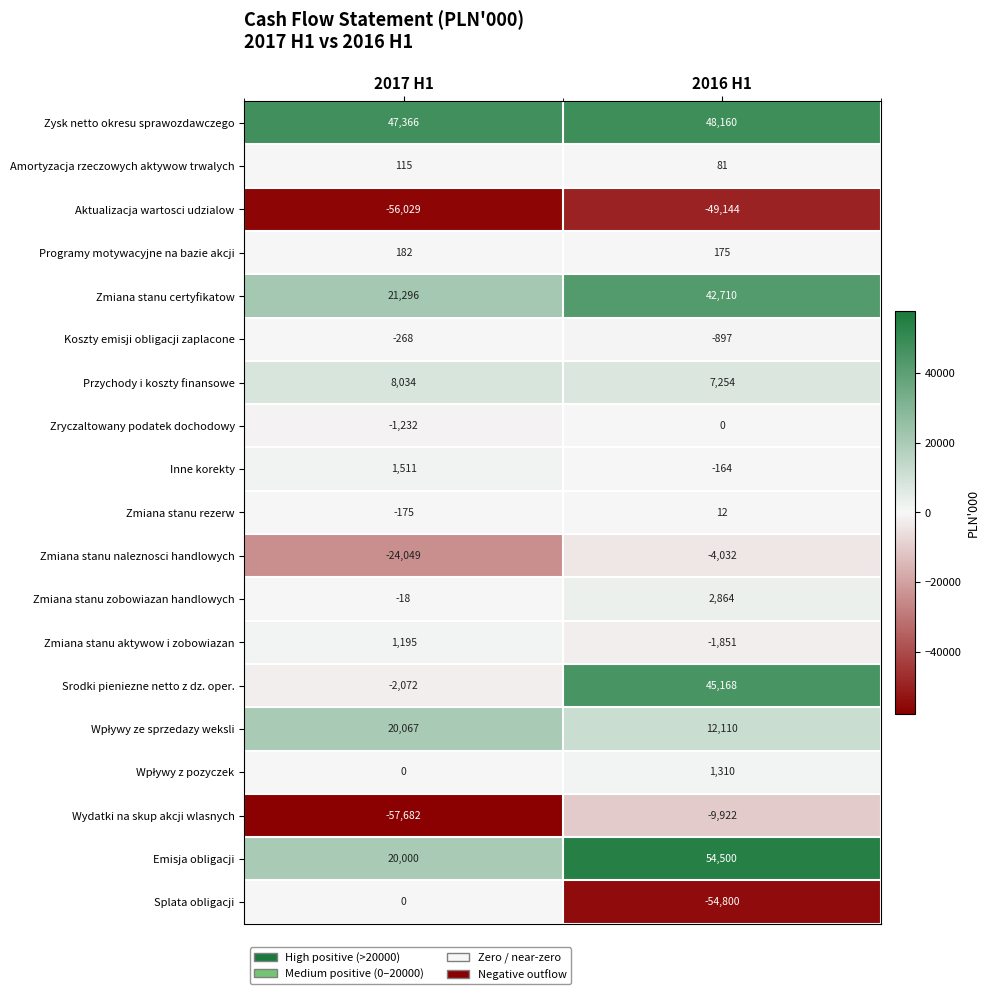

The value of Zmiana stanu aktywow i zobowiazan at 2016 H1 is -561. True or false?

False